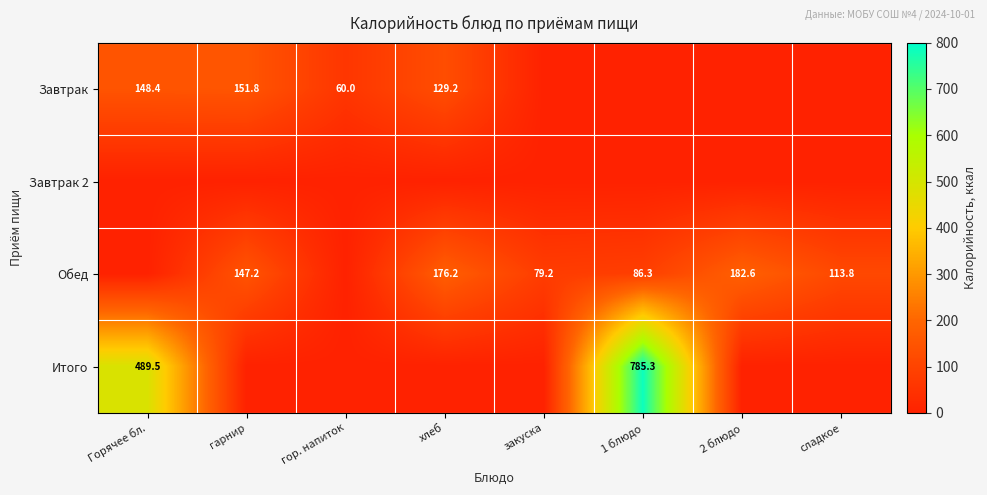

The value of Обед at 1 блюдо is 130.0. True or false?

False